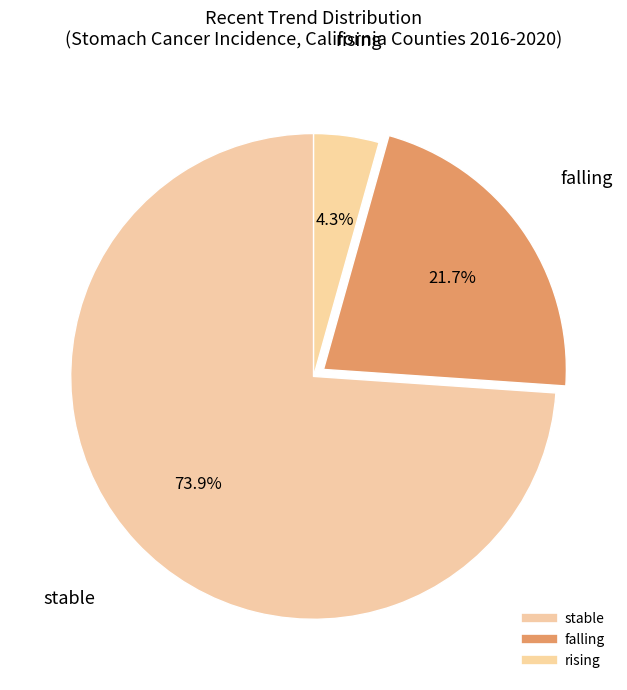

Which slice represents more than half of the pie?

stable